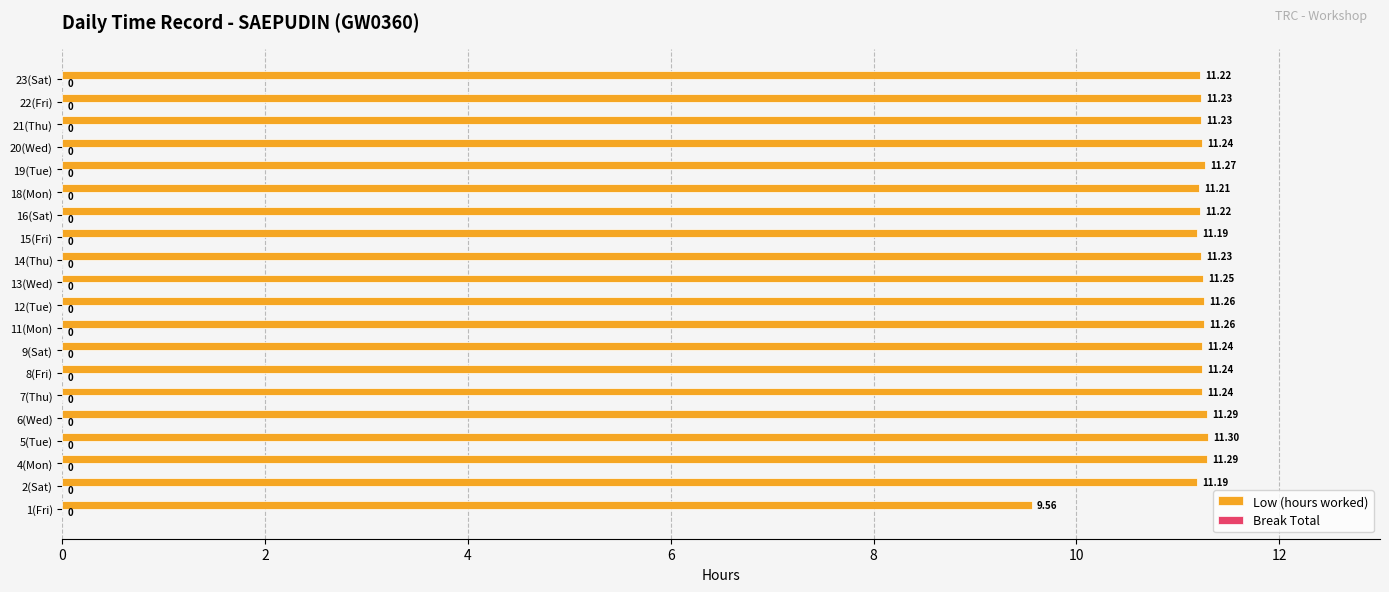

What is the ratio of the value at 23(Sat) to the value at 14(Thu)?

1.0